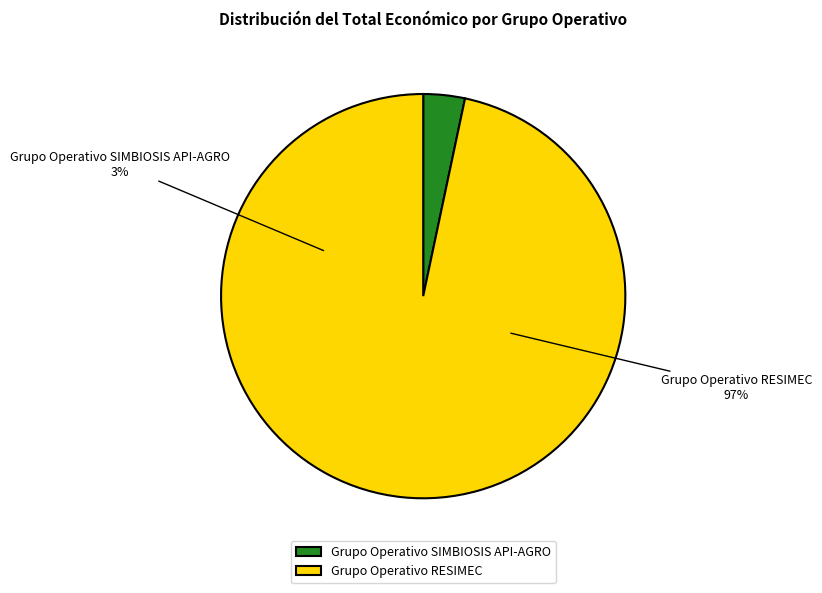

How many slices are in this pie chart?

2